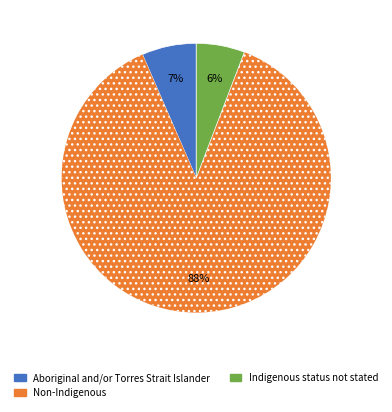

To the nearest percent, what is the average slice percentage?

33%